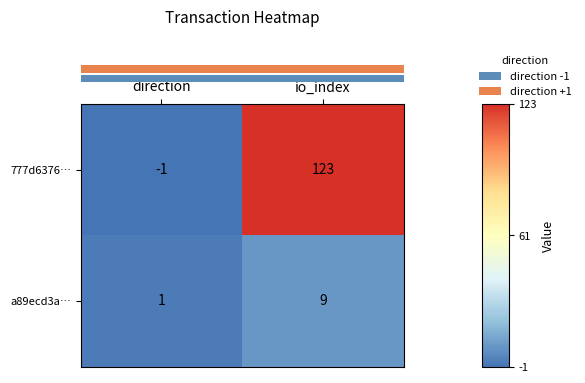

List the series in order of their overall mean, highest first.

777d6376…, a89ecd3a…